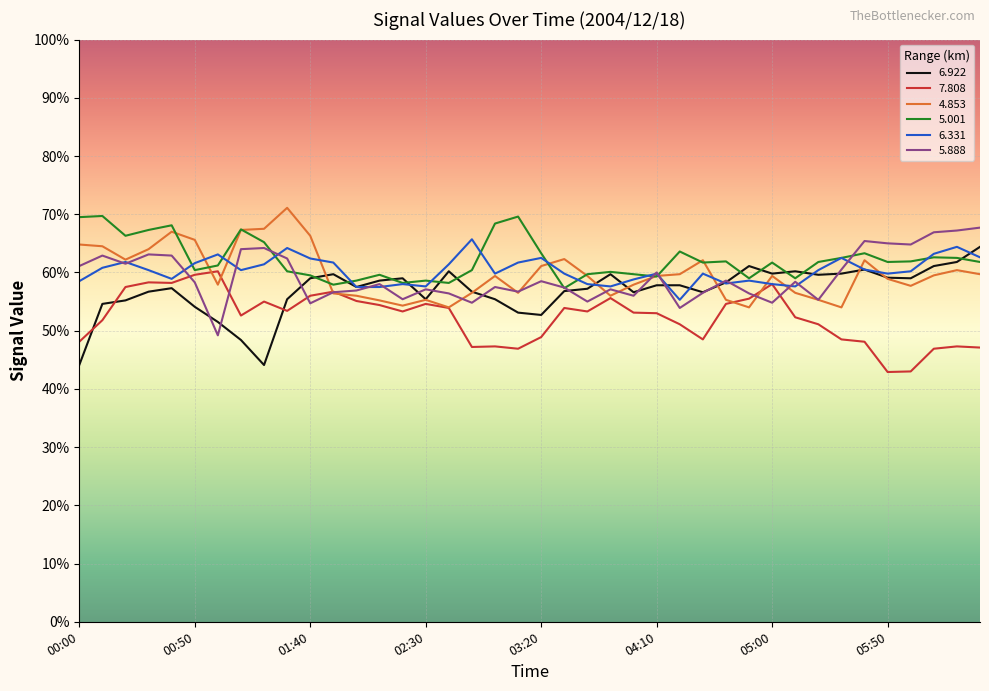

Does the chart display data point markers on the line(s)?

No